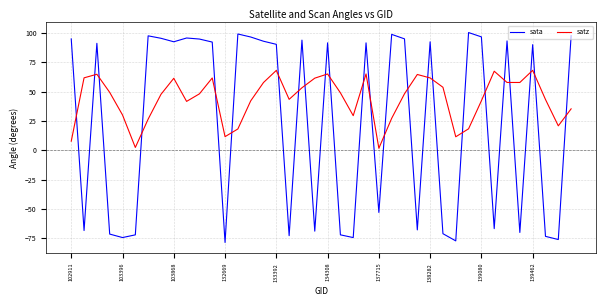

Rank the series by their average value, from highest to lowest.

satz, sata